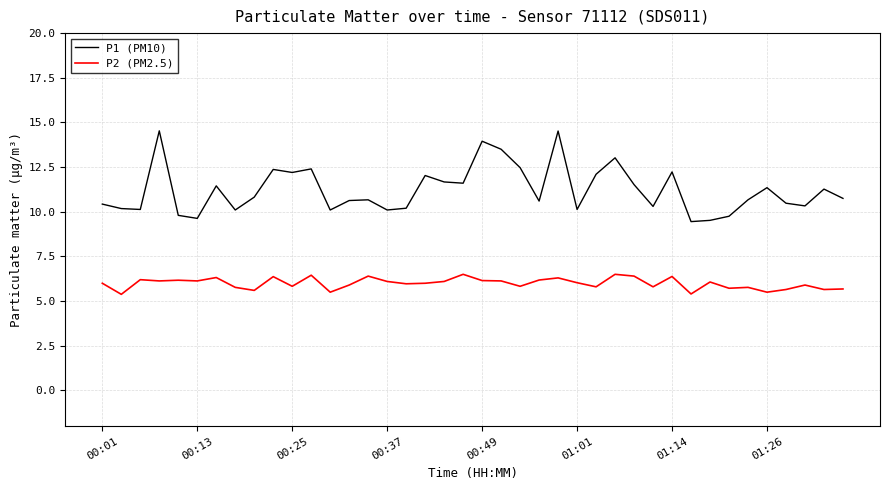

Rank the series by their maximum value, from highest to lowest.

P1 (PM10), P2 (PM2.5)